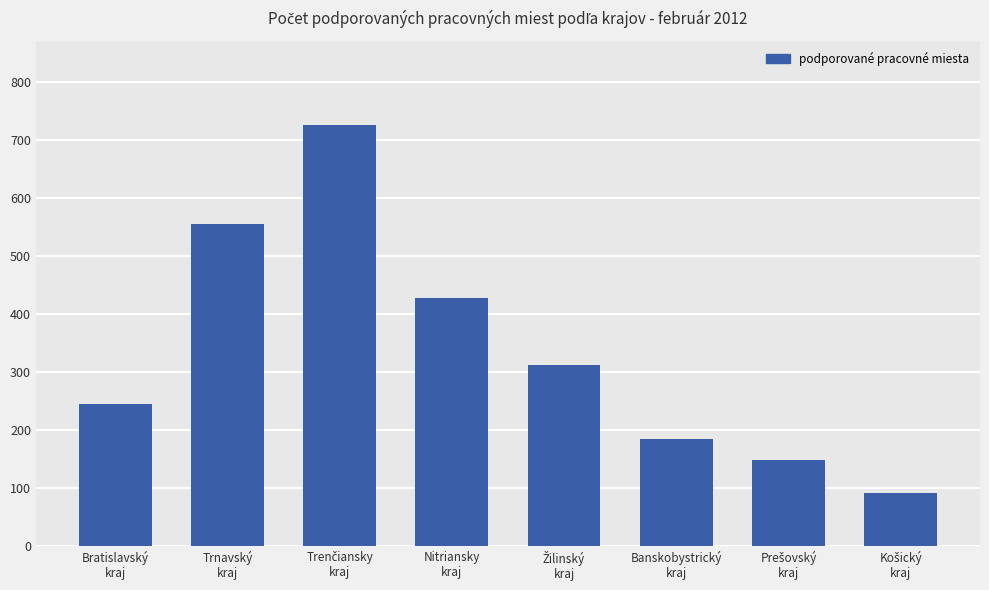

What is the sum of all values?

2688